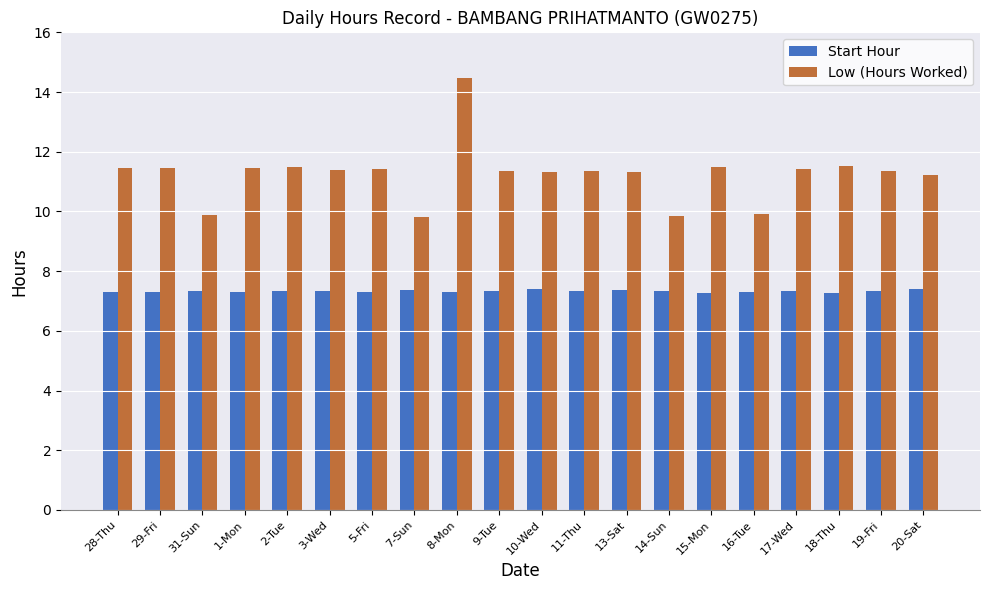

At which label does Low (Hours Worked) first exceed 11?

28-Thu